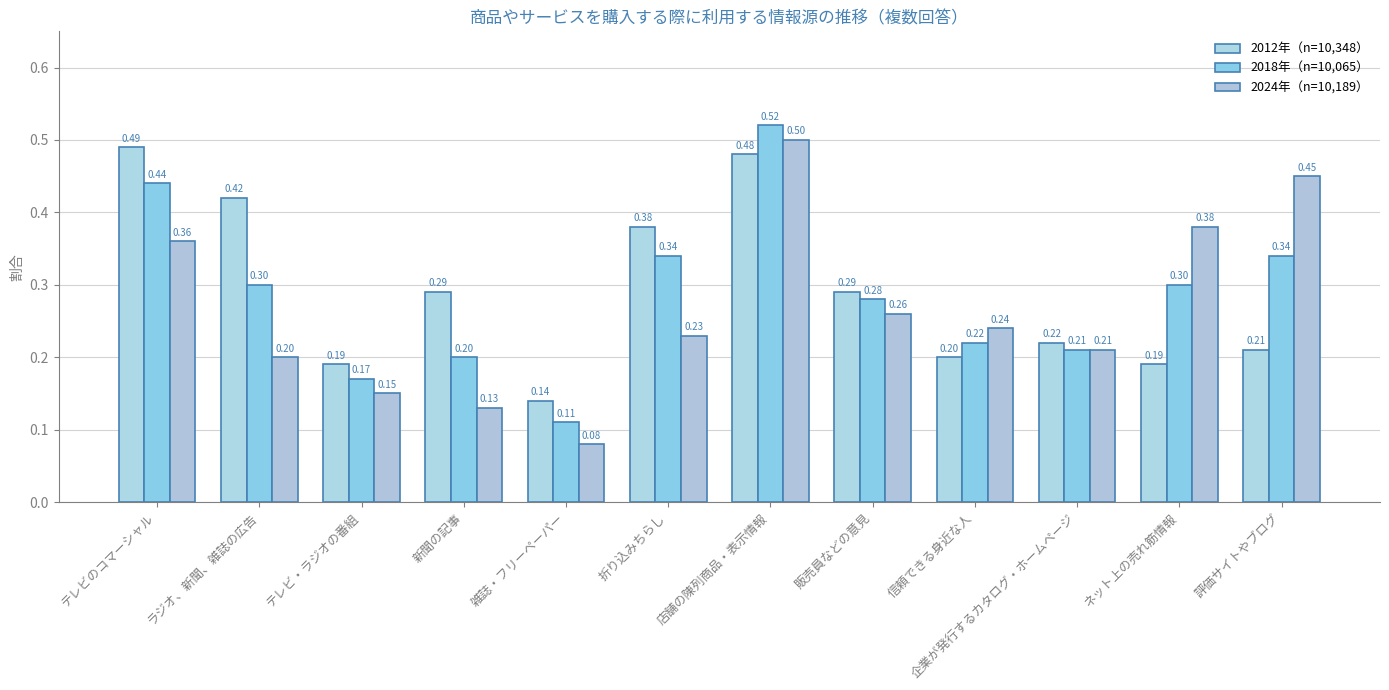

What is the sum of all 2018年（n=10,065） values?

3.4